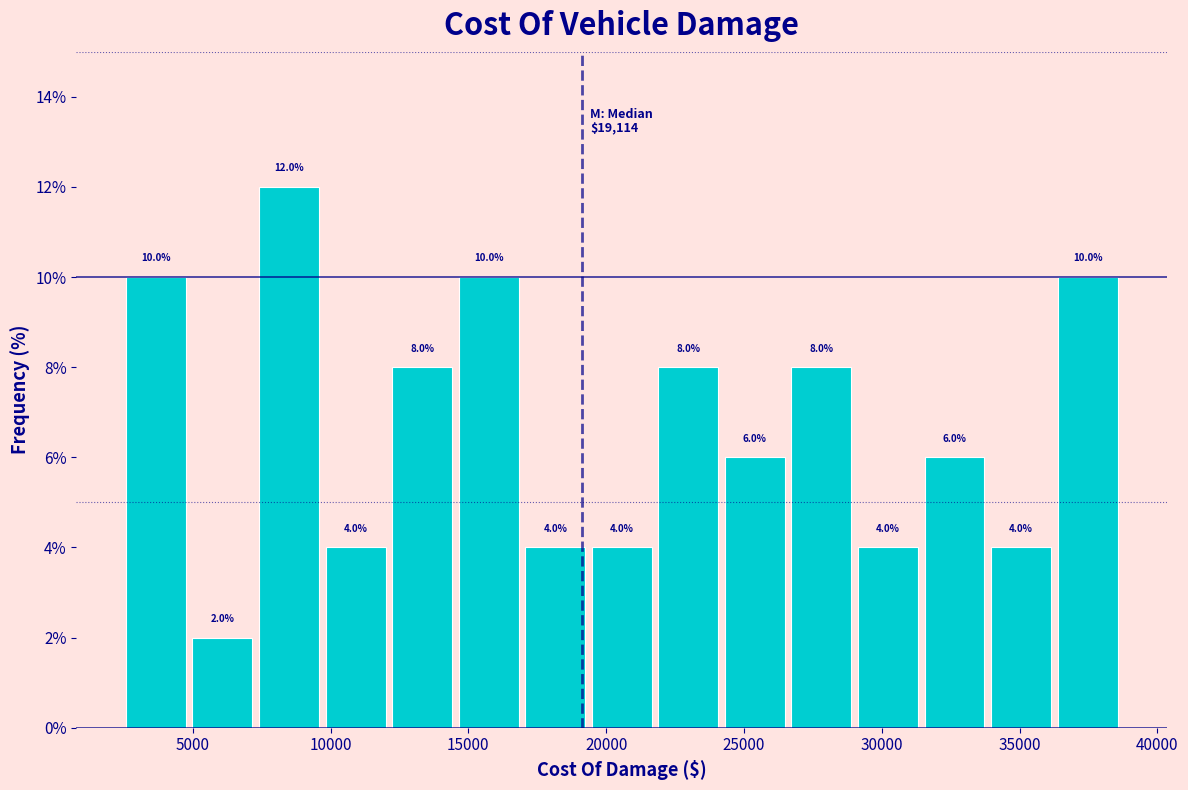

Reading left to right, list every bar in this chart as the range it spans on the x-axis followed by its height. The bar edges are not printed on the chart, so give them approximately, as read against the axis.

2500 to 5000: 10.0
5000 to 7500: 2.0
7500 to 10000: 12.0
10000 to 12000: 4.0
12000 to 14500: 8.0
14500 to 17000: 10.0
17000 to 19500: 4.0
19500 to 22000: 4.0
22000 to 24500: 8.0
24500 to 26500: 6.0
26500 to 29000: 8.0
29000 to 31500: 4.0
31500 to 34000: 6.0
34000 to 36500: 4.0
36500 to 39000: 10.0